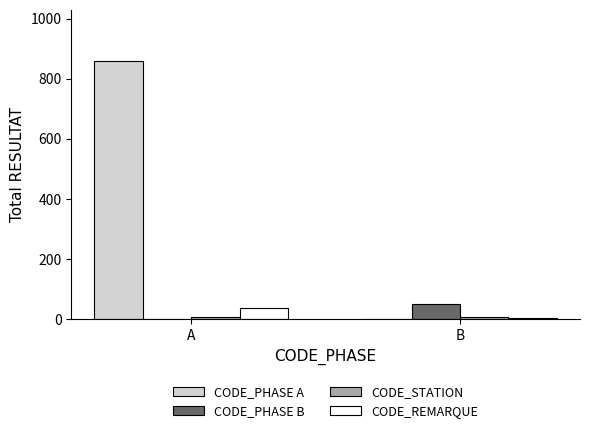

Where is CODE_PHASE B nearest to the value 24?

A